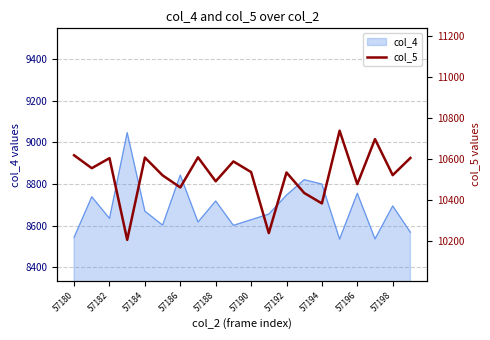

Reading left to right, what are all the values shown in this chart?

10618	10555	10604	10205	10607	10520	10461	10608	10491	10588	10536	10238	10534	10434	10383	10738	10477	10697	10521	10605